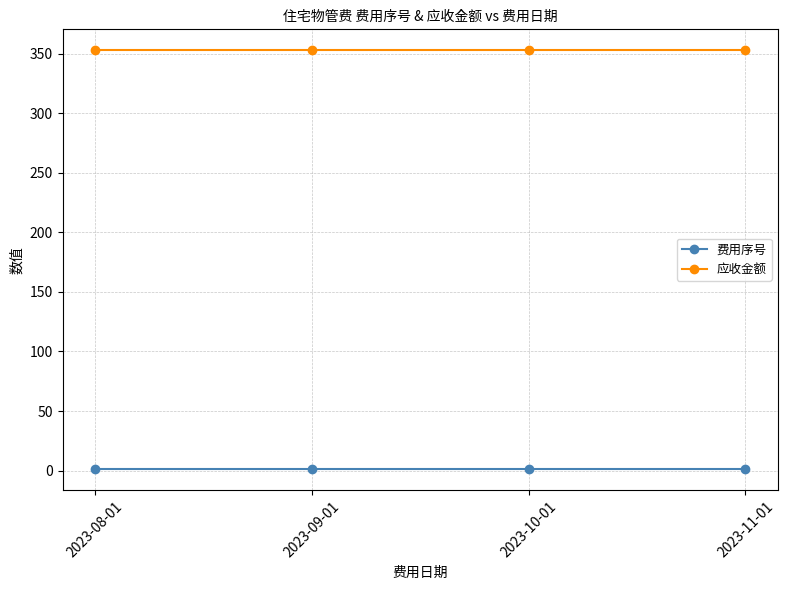

What is the maximum value for 应收金额?

352.8